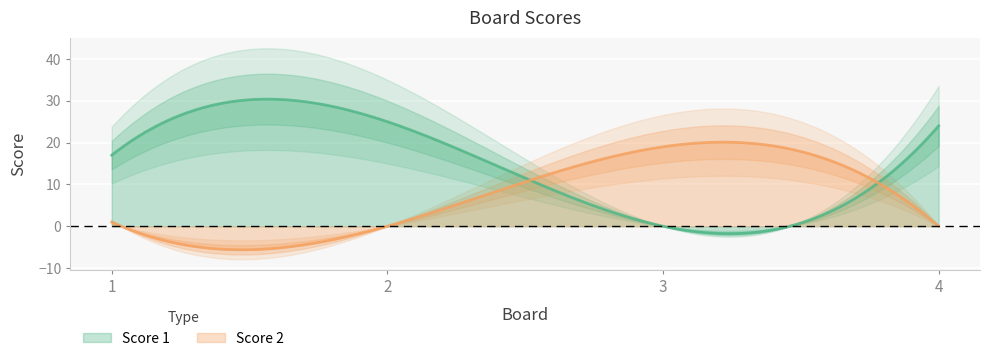

At which category does Score 2 reach its first local valley?

2